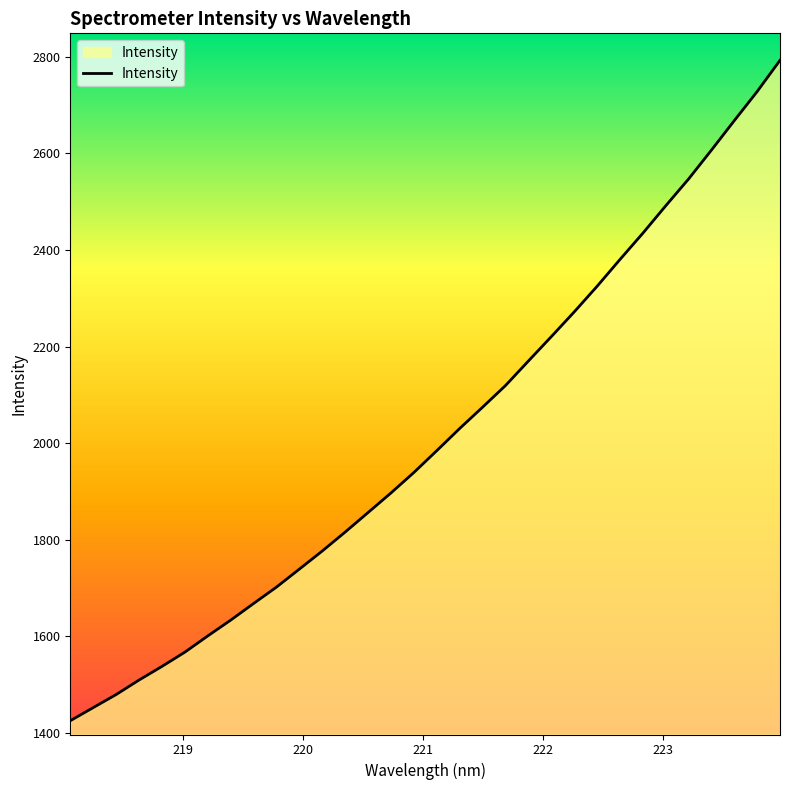

What is the maximum value shown in the chart?

2792.8